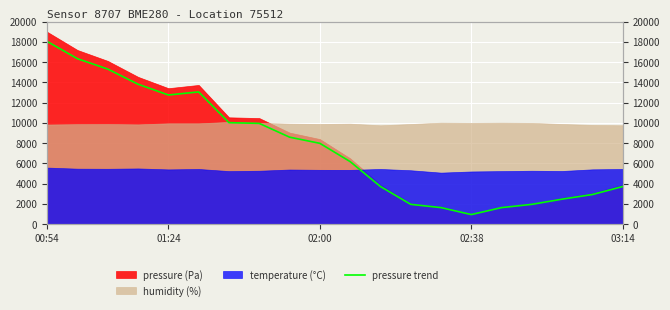

What is the ratio of the value at 03:14 to the value at 18?

4.4